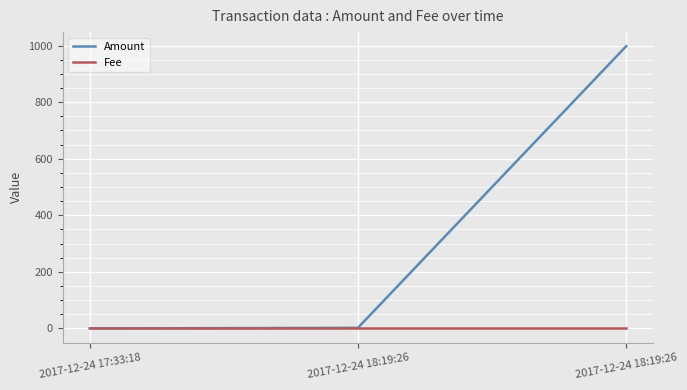

Which series changed the most between 2017-12-24 18:19:26 and 2017-12-24 18:19:26?

Amount